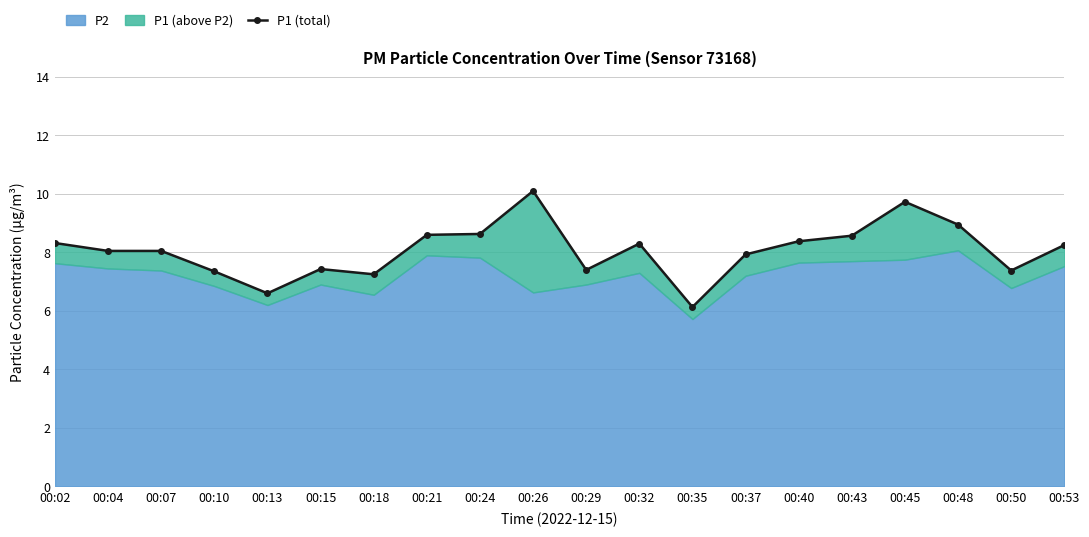

Where is the data nearest to the value 8?

00:04